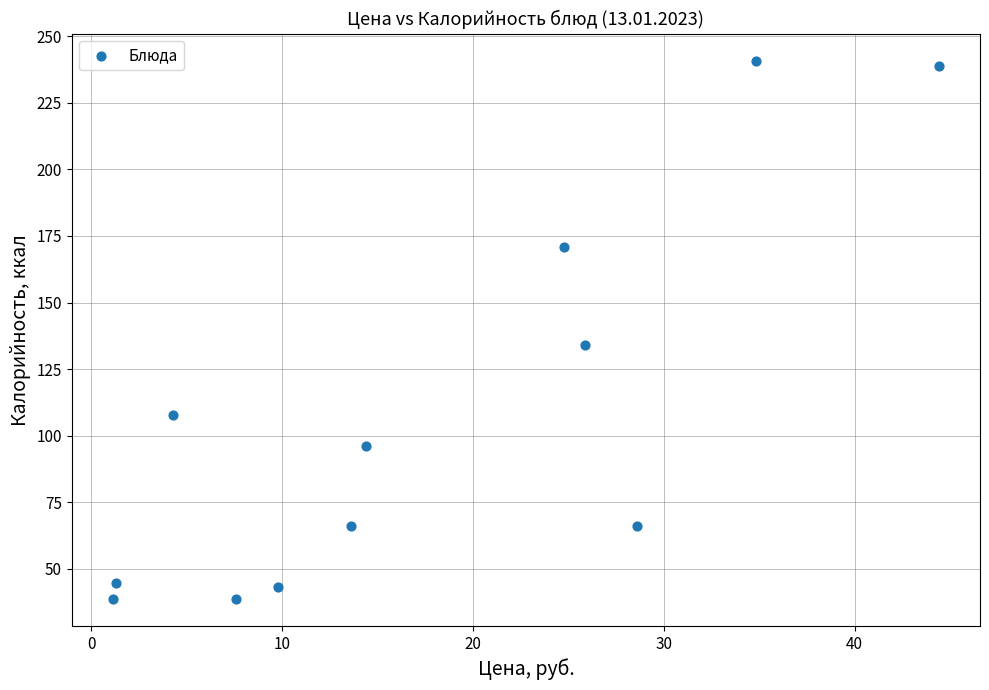

What Y value in the scatter plot is closest to 139?

134.2